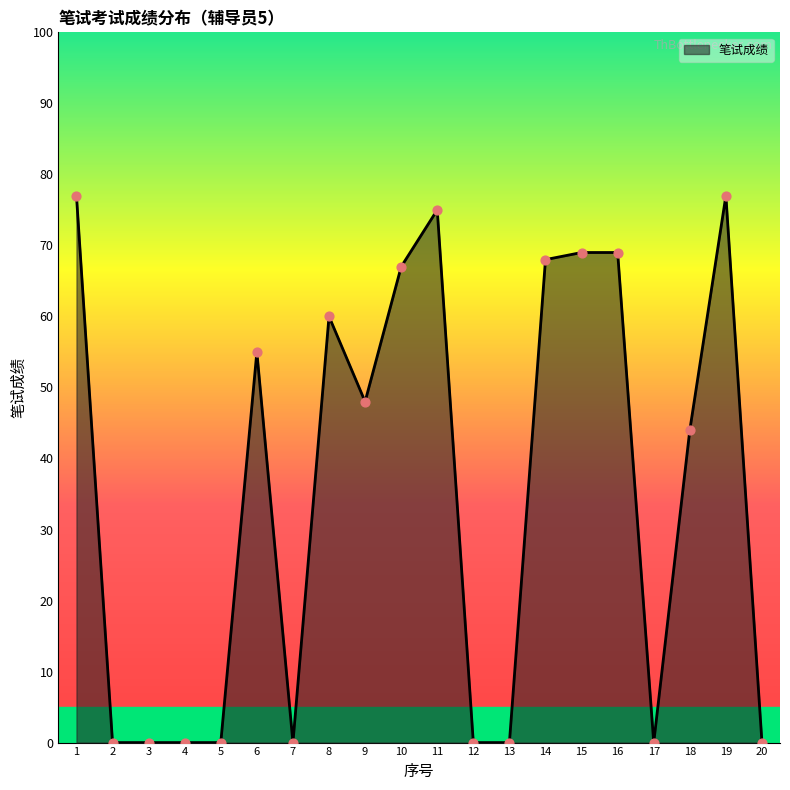

What is the change in value from 8 to 20?

-60